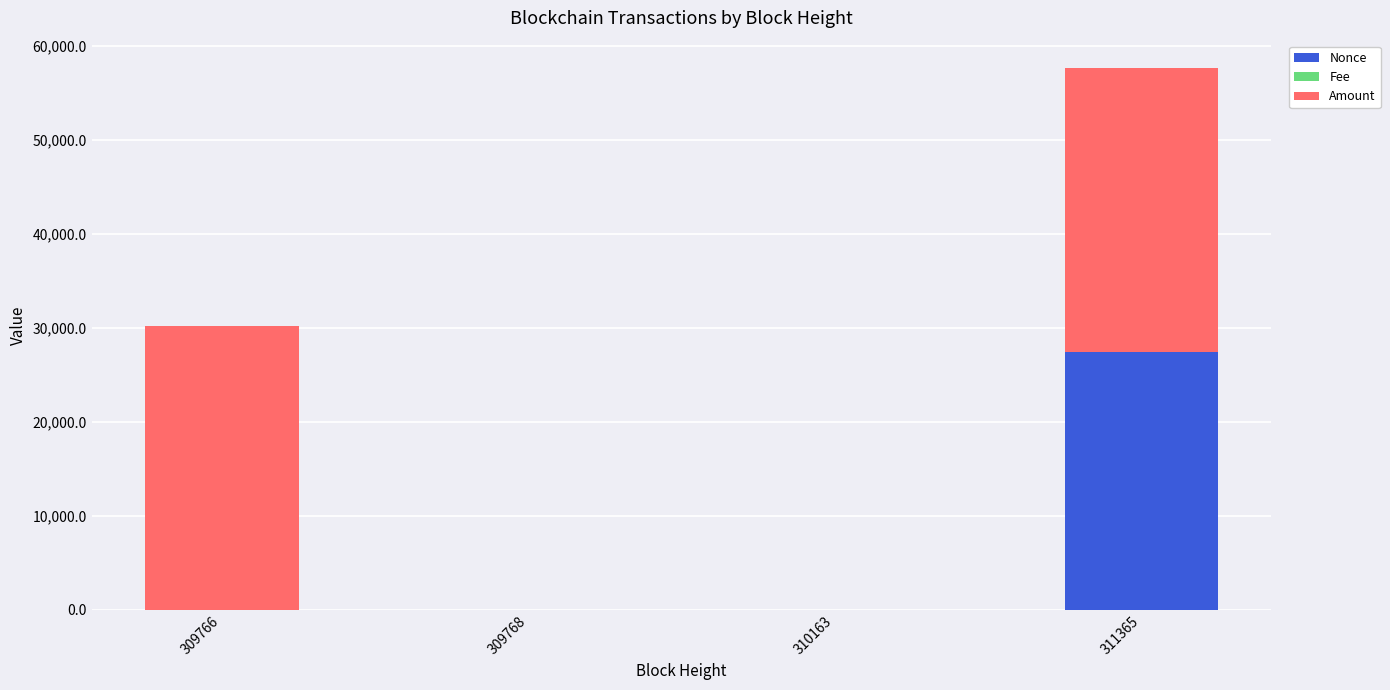

What is the maximum value for Nonce?

27478.0